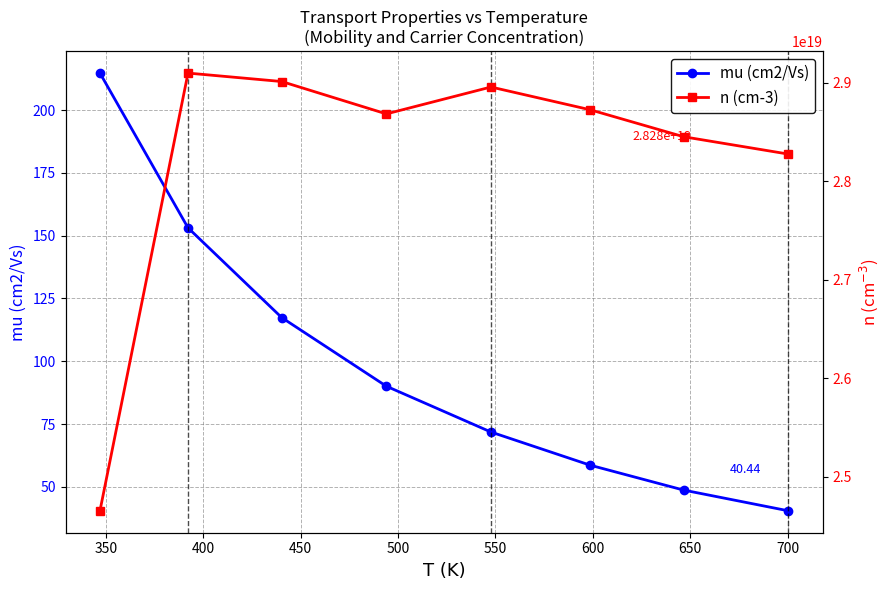

How many lines are shown in the chart?

2